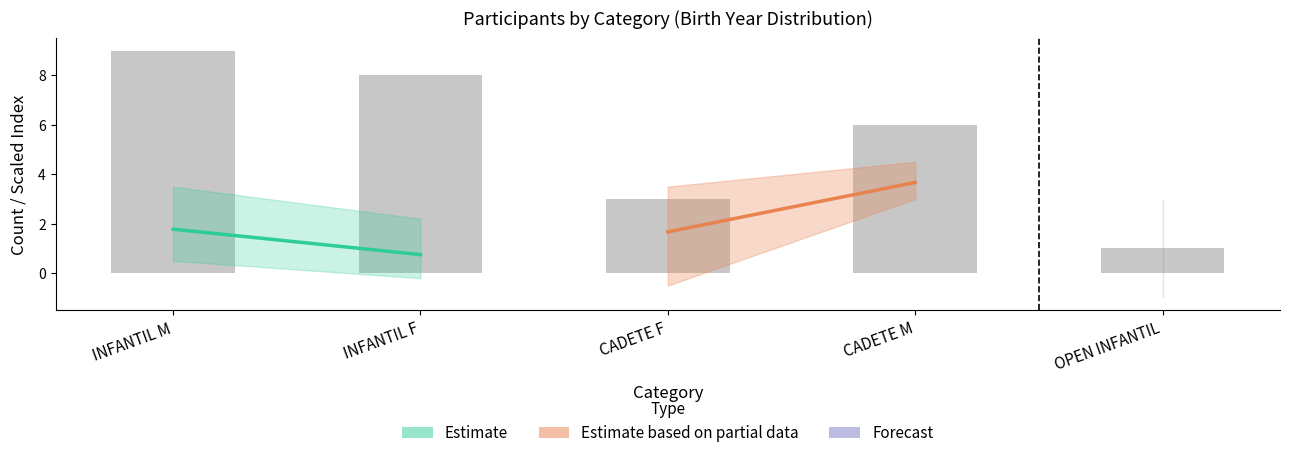

What is the label of the 1st bar from the left?

INFANTIL M